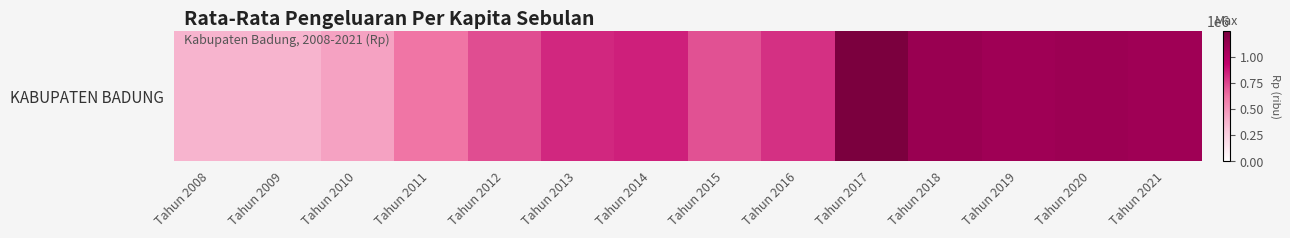

At which label is the value closest to 807277?

Tahun 2016